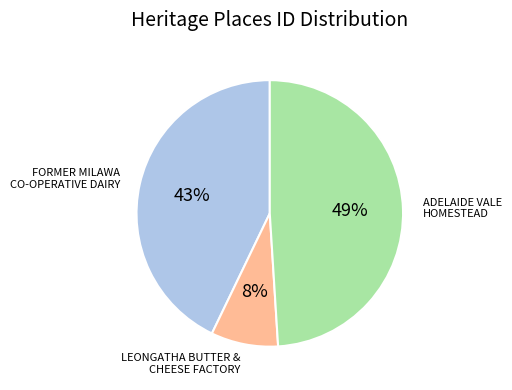

To the nearest percent, what is the combined percentage of LEONGATHA BUTTER & CHEESE FACTORY and FORMER MILAWA CO-OPERATIVE DAIRY?

51%